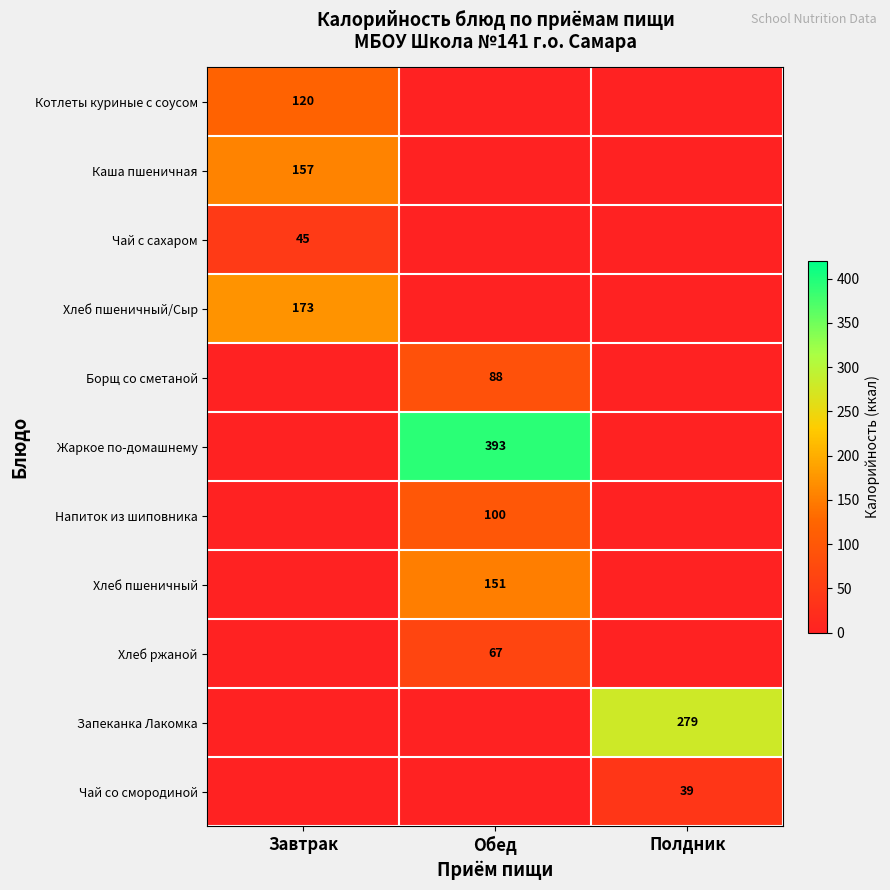

The value of Хлеб ржаной at Обед is 67. True or false?

True